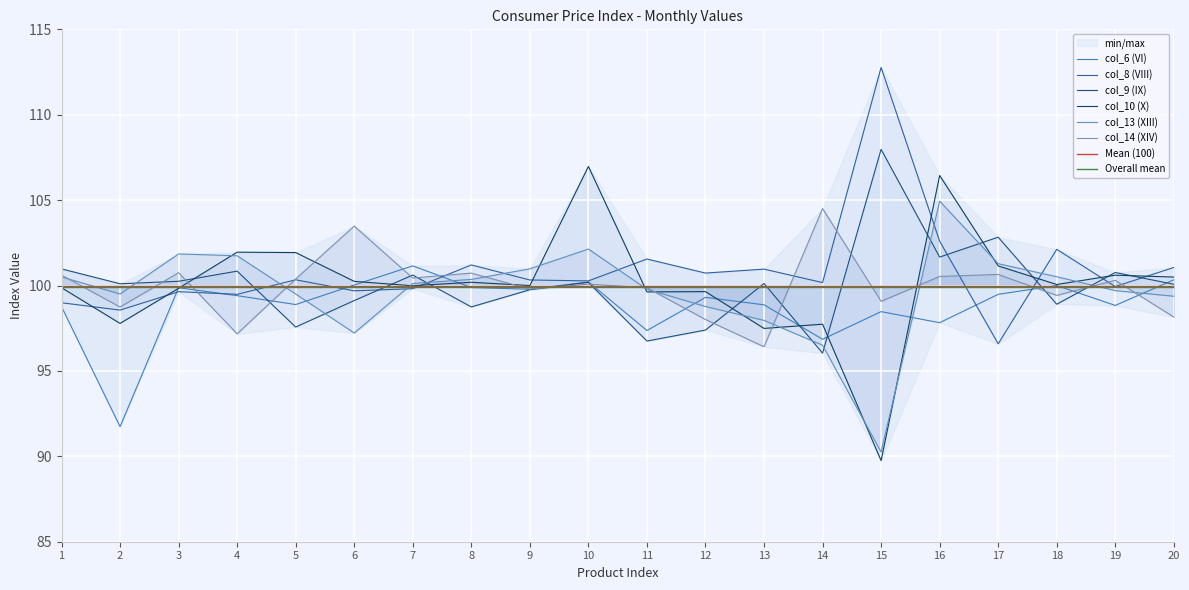

Which series has the widest spread of values?

col_10 (X)